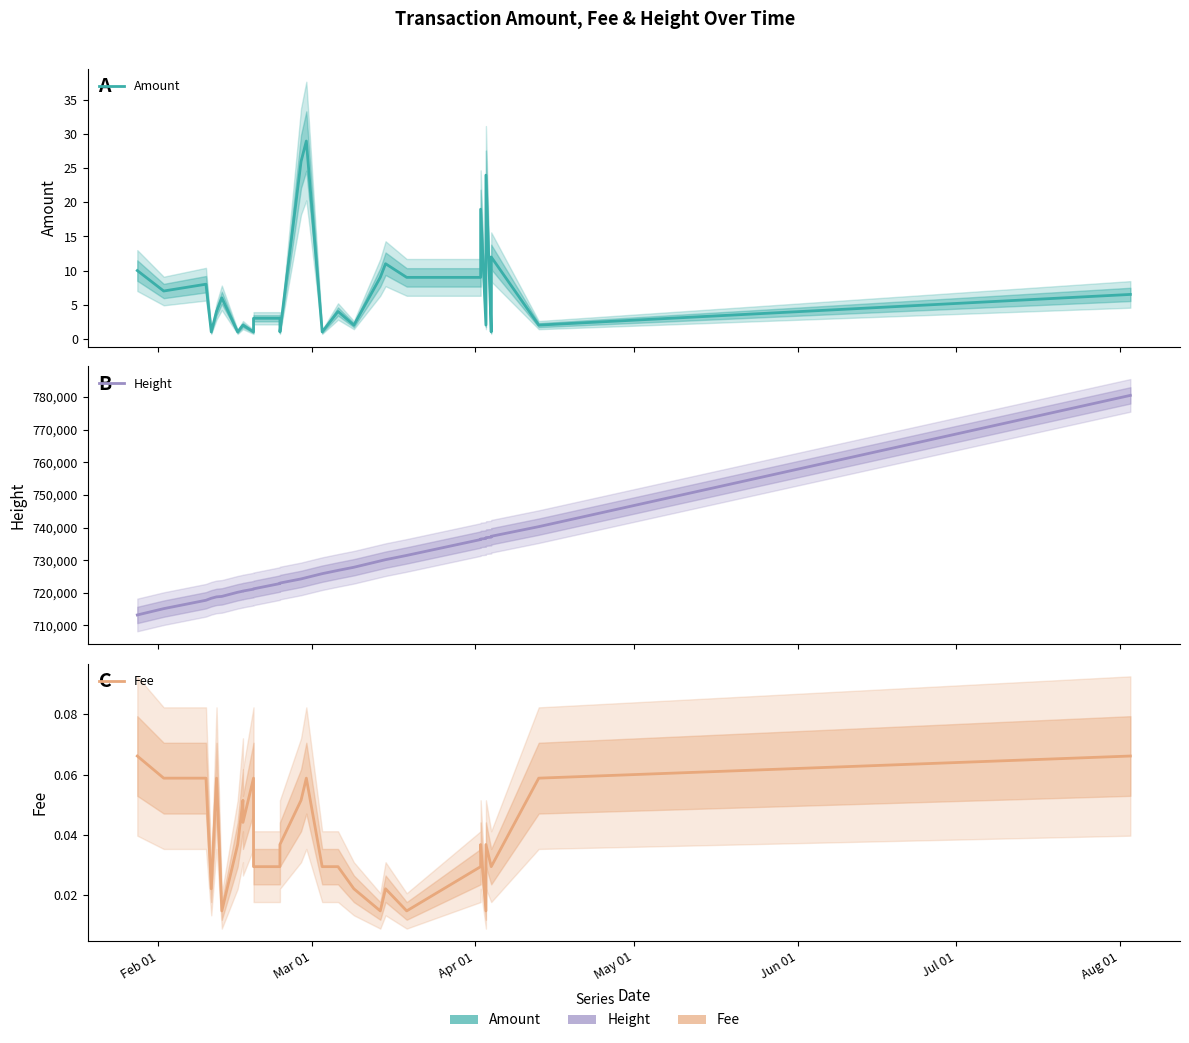

Which series has the largest total across all categories?

Height